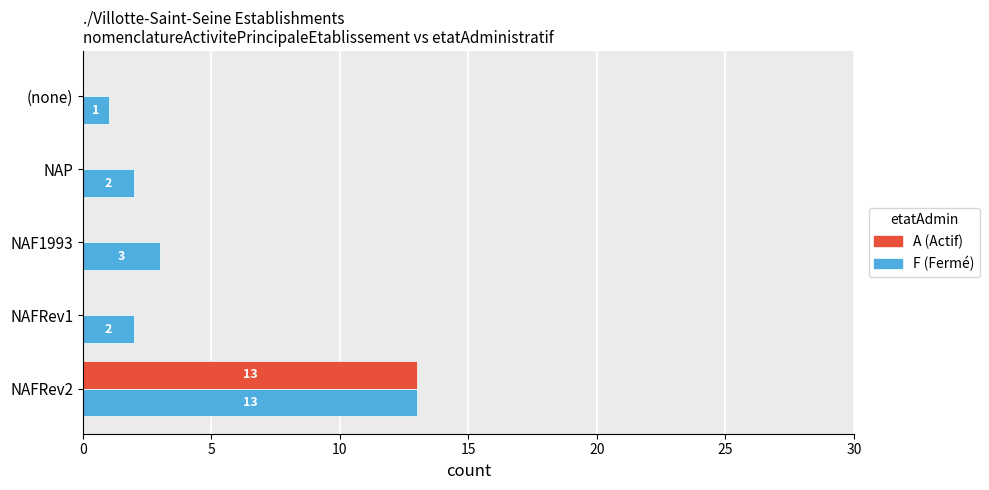

At which category is the sum across all series the highest?

NAFRev2